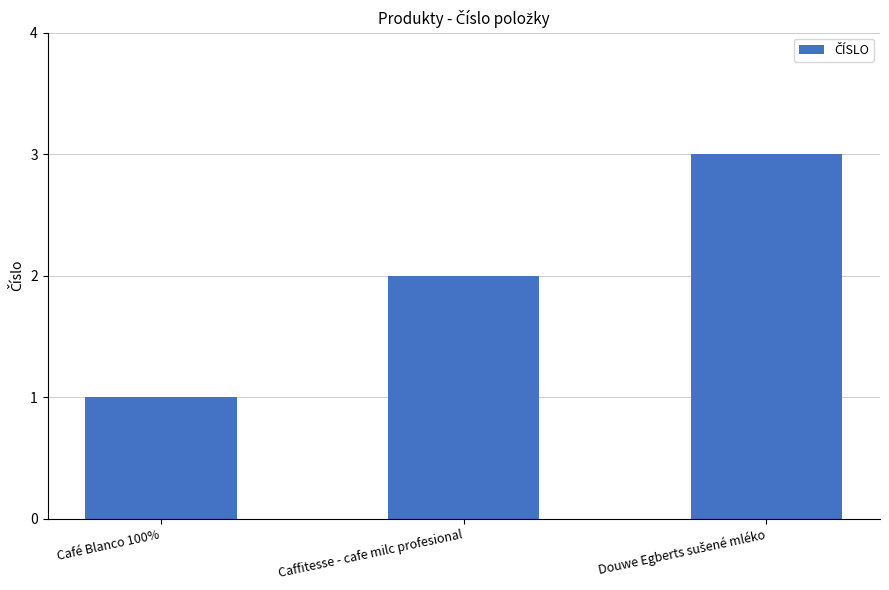

How many data points are less than 2?

1